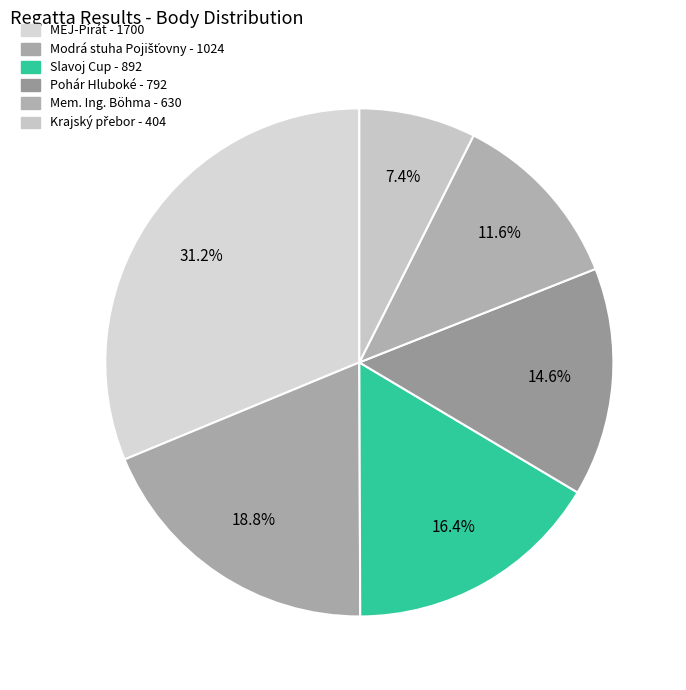

Rank the categories by value from highest to lowest.

MEJ-Pirát, Modrá stuha Pojišťovny, Slavoj Cup, Pohár Hluboké, Mem. Ing. Böhma, Krajský přebor